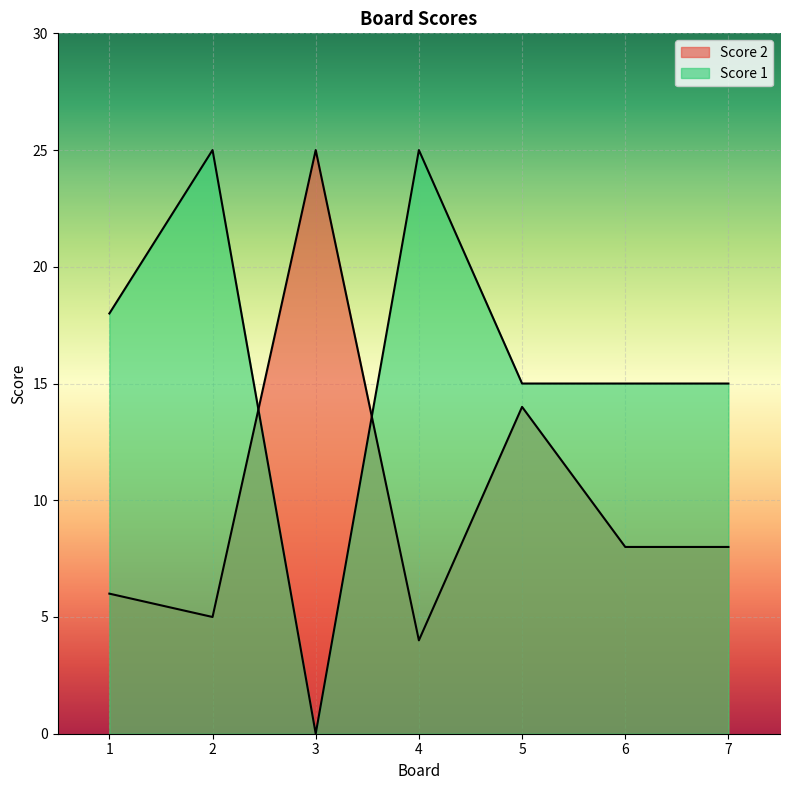

Between 3 and 7, which is larger?

3